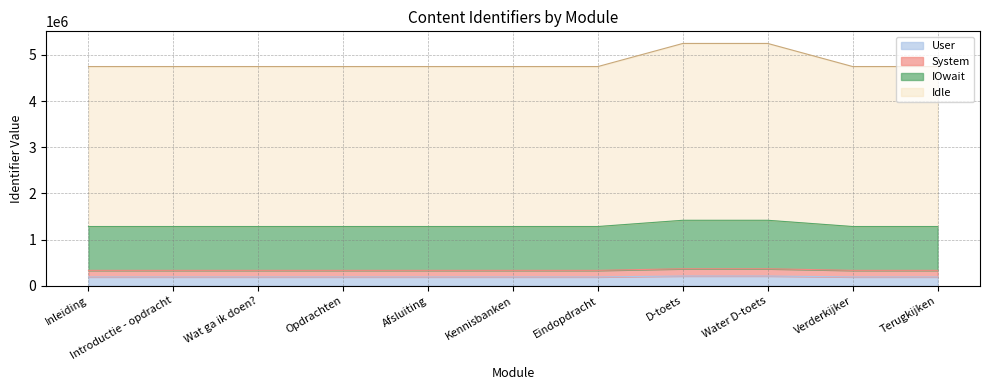

Reading right to left, transcribe all the data shown in this chart.

Terugkijken=189899.7	Verderkijker=189899.6	Water D-toets=209914.3	D-toets=209911.5	Eindopdracht=189899.5	Kennisbanken=189899.4	Afsluiting=189899.4	Opdrachten=189899.3	Wat ga ik doen?=189899.2	Introductie - opdracht=189899.0	Inleiding=189899.0